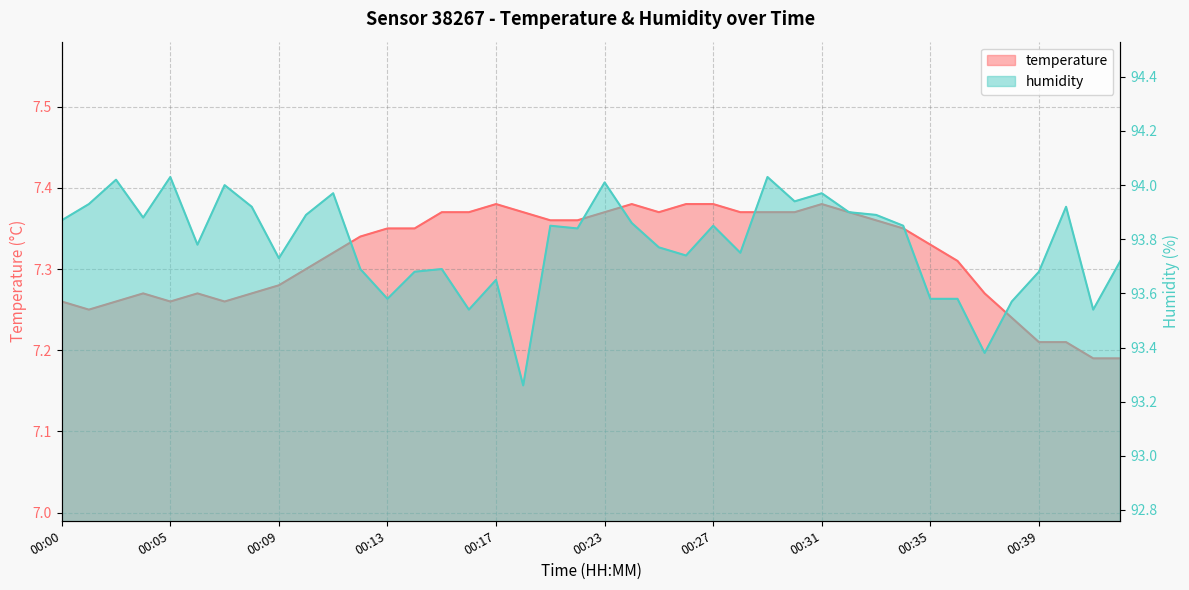

Where is the first local maximum for humidity?

00:03